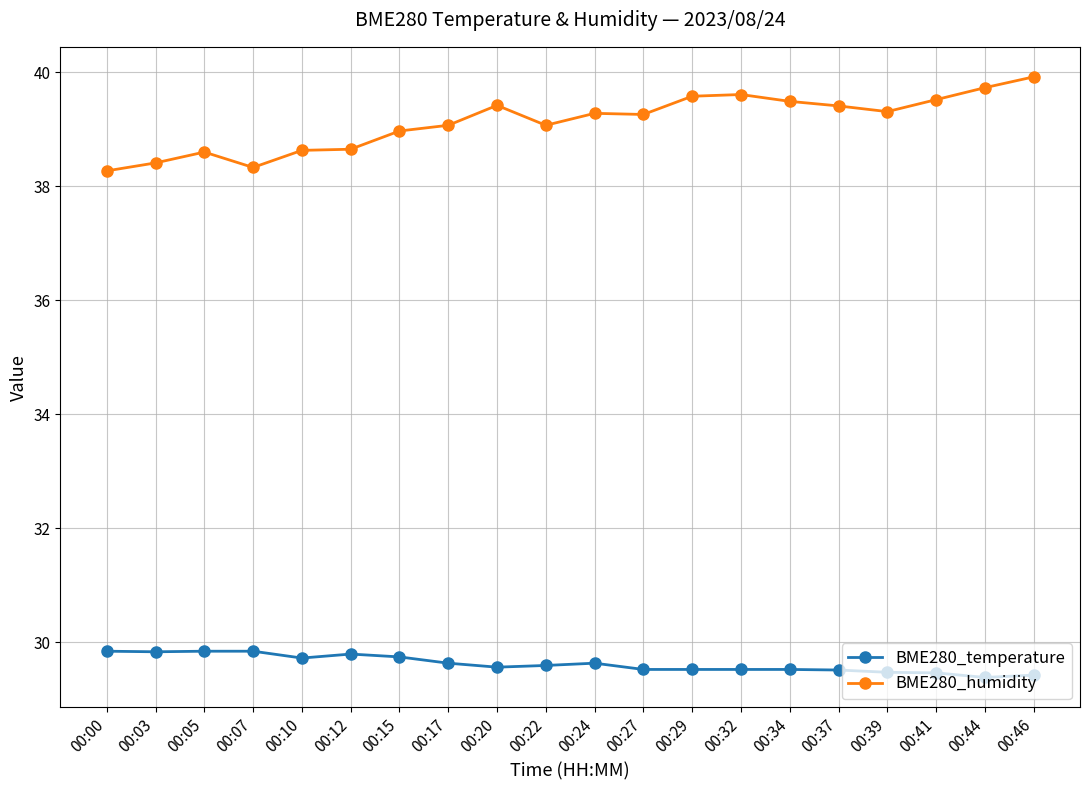

True or false: BME280_temperature and BME280_humidity cross at least once.

False